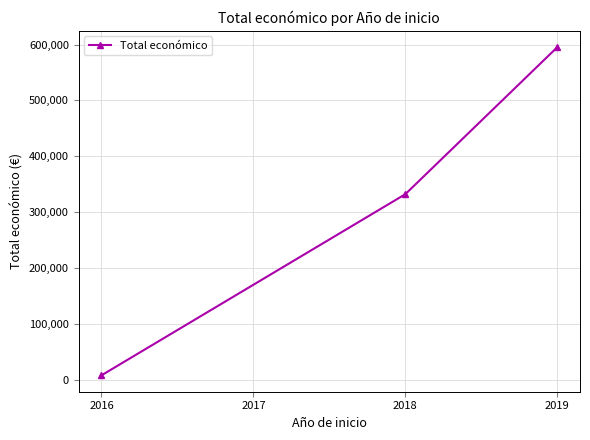

What is the greatest value displayed?

595133.0